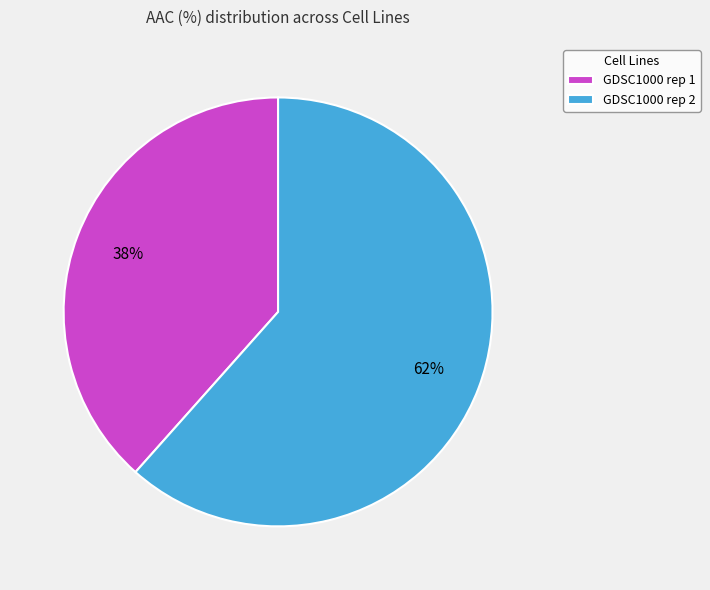

What is the largest slice in the pie chart?

GDSC1000 rep 2